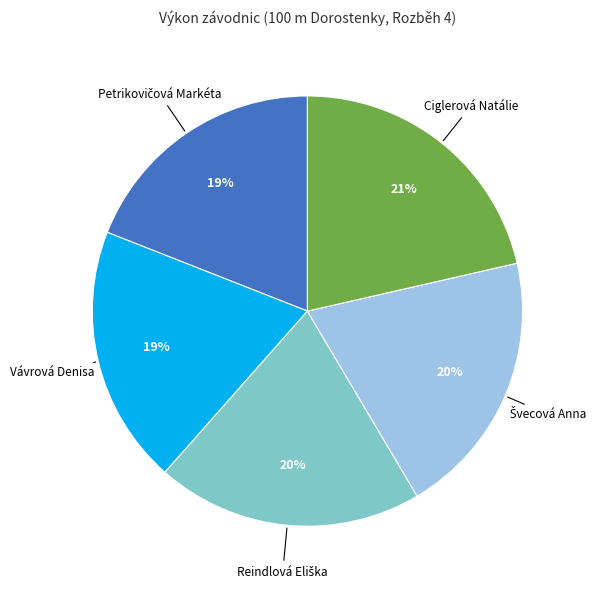

True or false: Ciglerová Natálie accounts for 21% of the total.

True